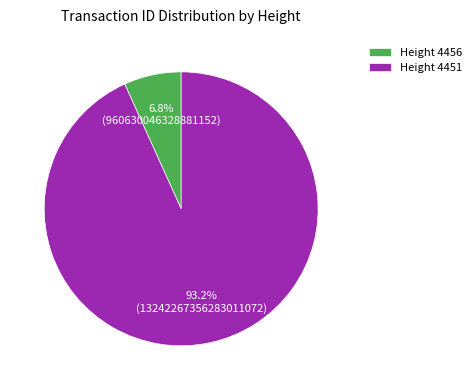

Which has a higher value, Height 4451 or Height 4456?

Height 4451